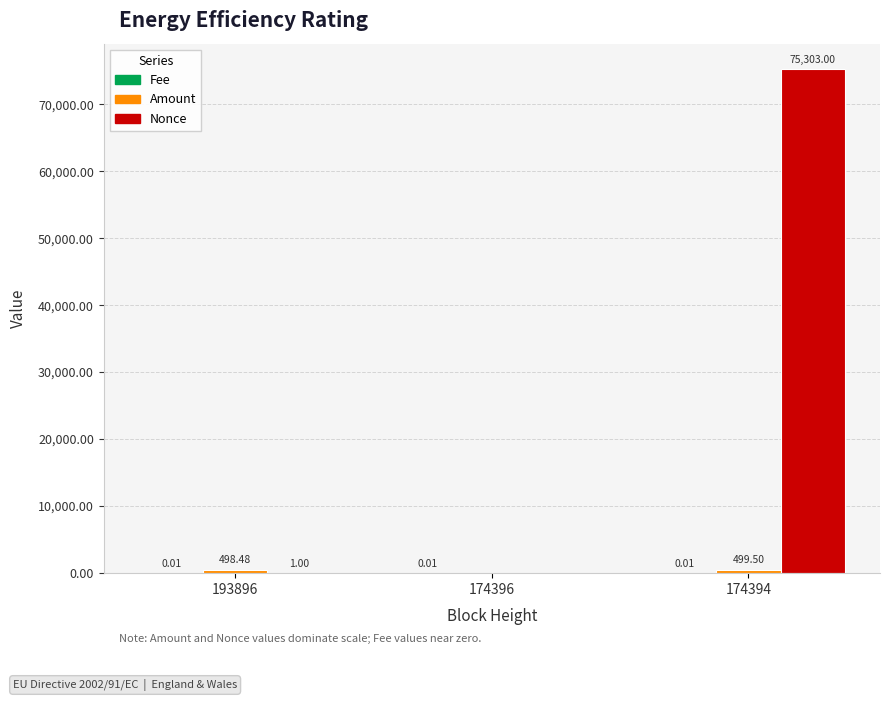

What is the sum of all Nonce values?

75304.0